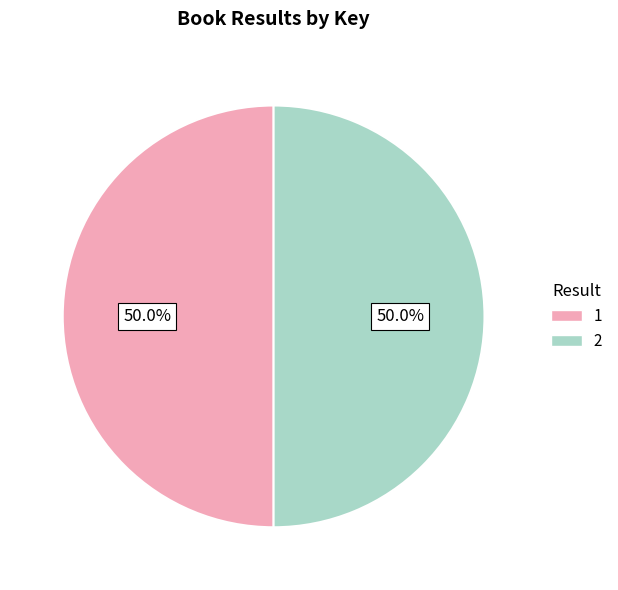

What is the ratio of the value at 2 to the value at 1?

1.0